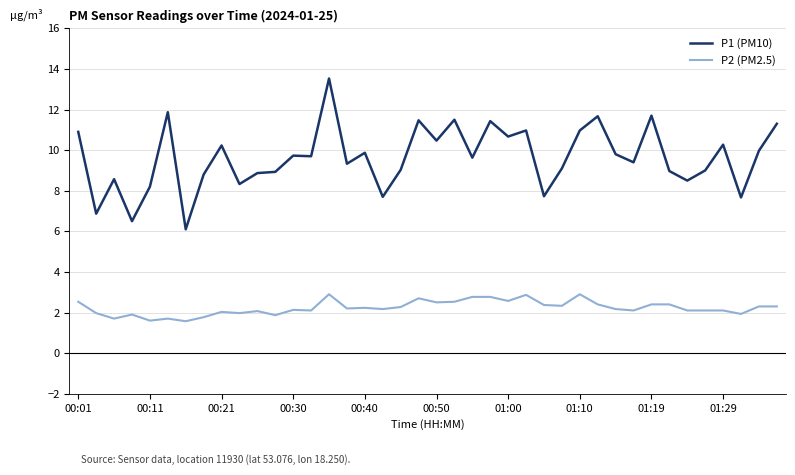

List the series in order of their peak value, lowest first.

P2 (PM2.5), P1 (PM10)